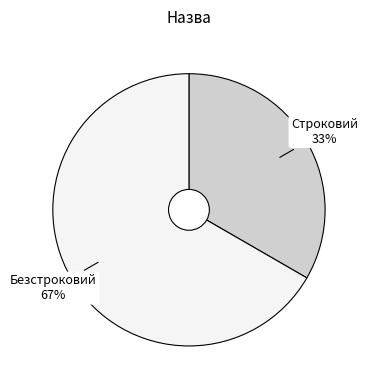

The Безстроковий slice represents 82% of the pie. True or false?

False